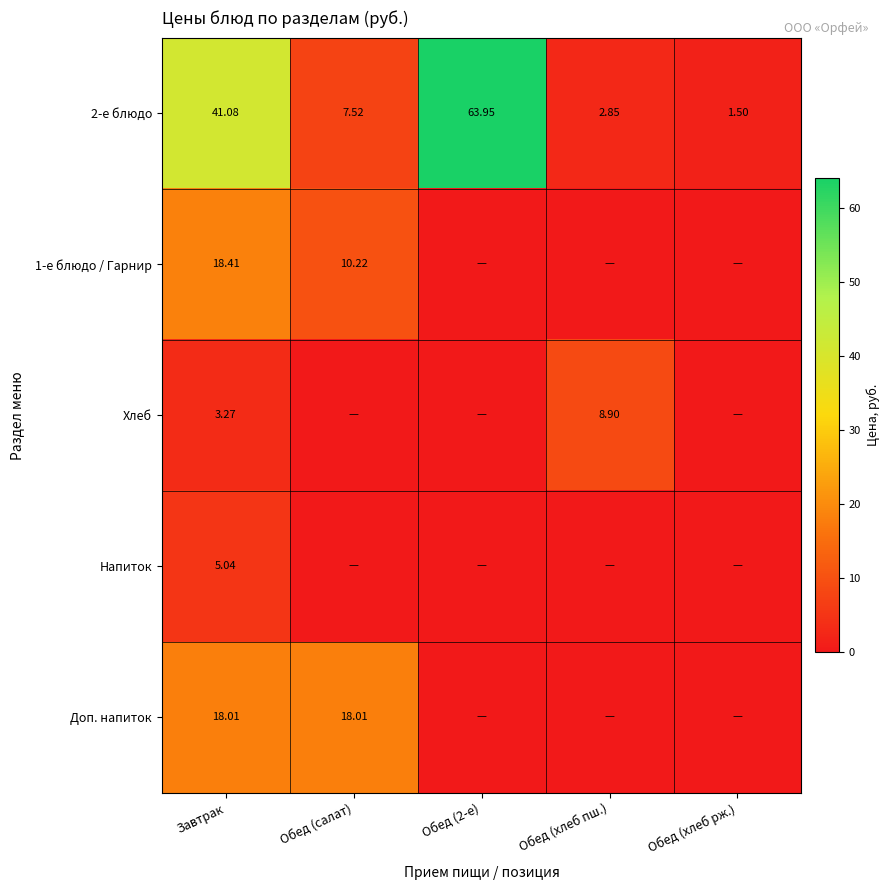

Is the value of Хлеб at Обед (хлеб пш.) greater than the value of 1-е блюдо / Гарнир at Обед (салат)?

No